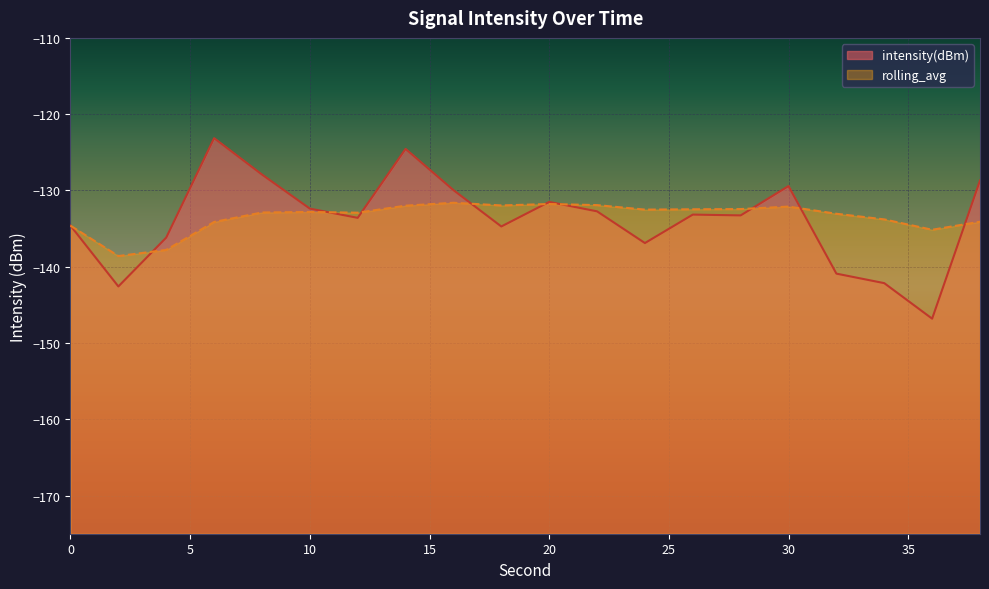

Which category has the highest value in the rolling_avg series?

16